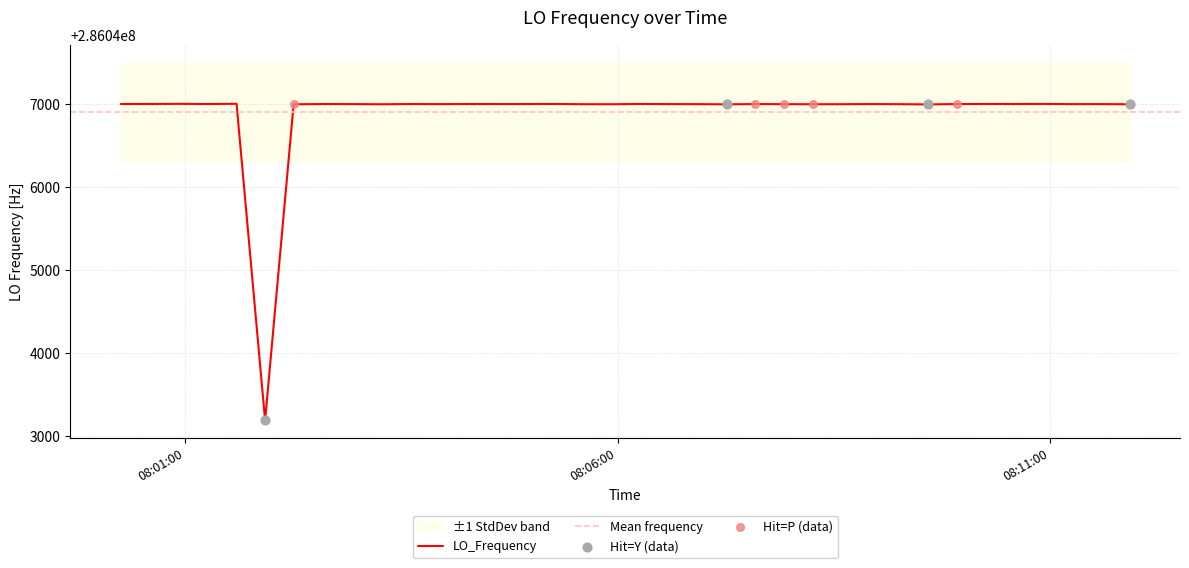

What is the highest value of the LO_Frequency series?

286047002.8